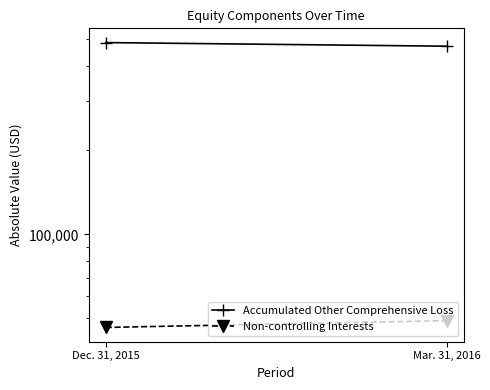

What is the difference between the highest and lowest values at Mar. 31, 2016?

422252